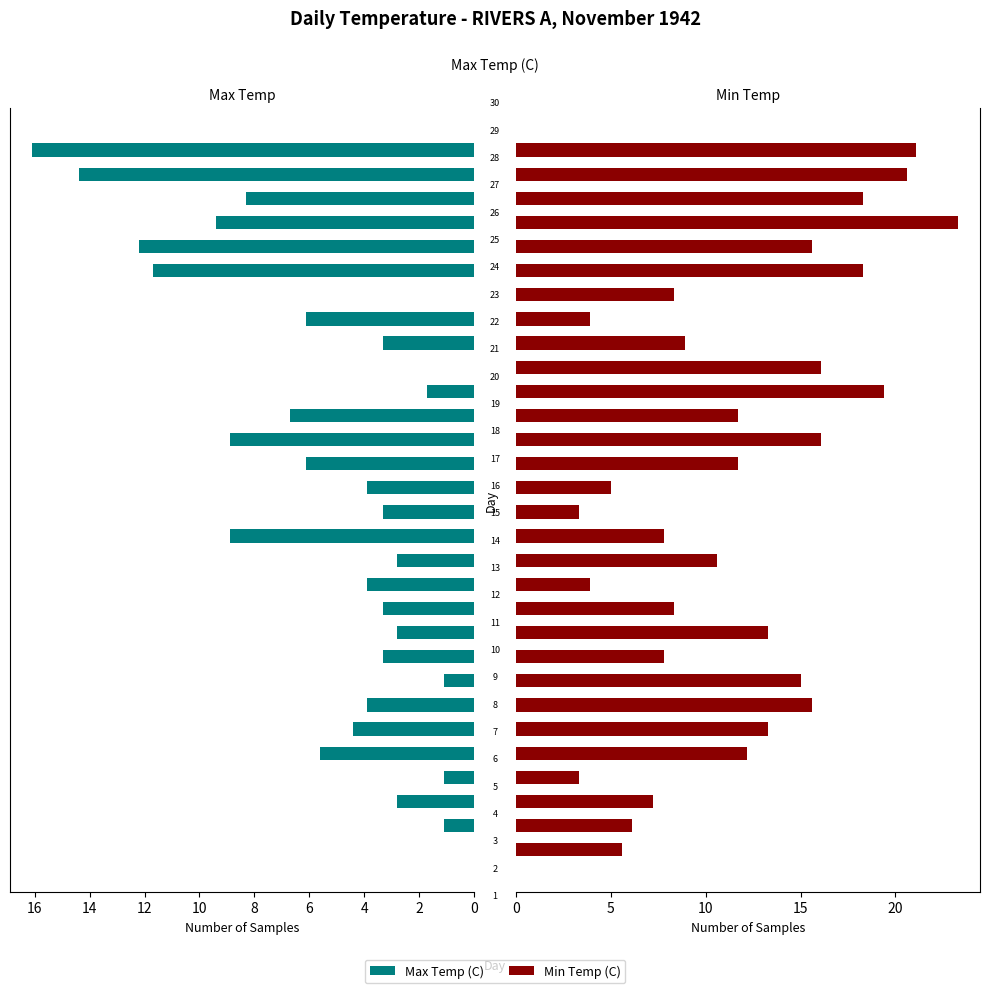

Which series has the largest total across all categories?

Min Temp (C)